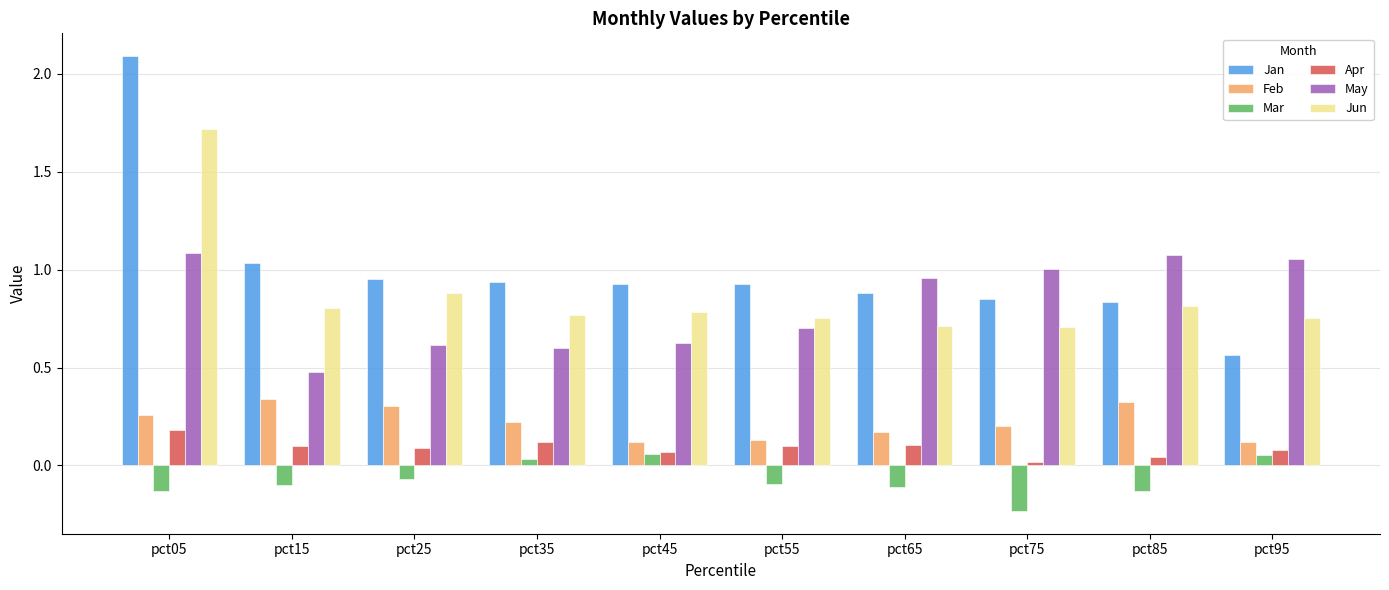

What is the difference between the second highest and second lowest values in the May series?

0.5